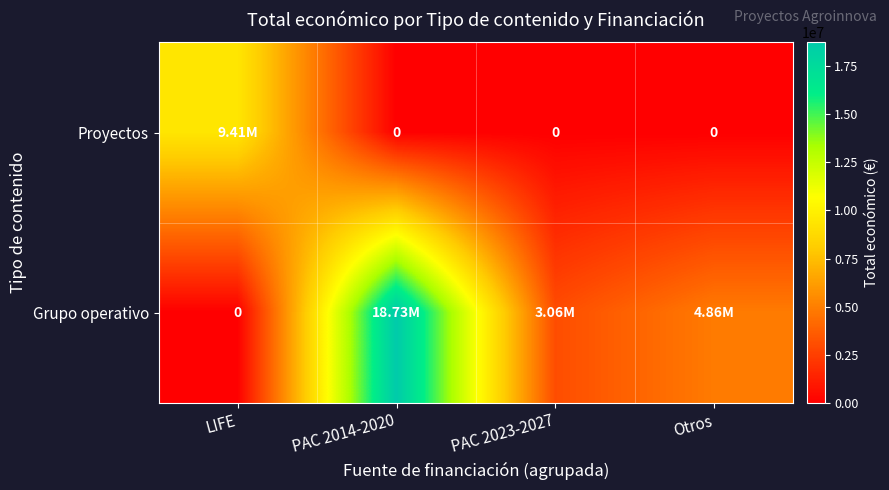

How many data points in Grupo operativo are above 4861636?

1